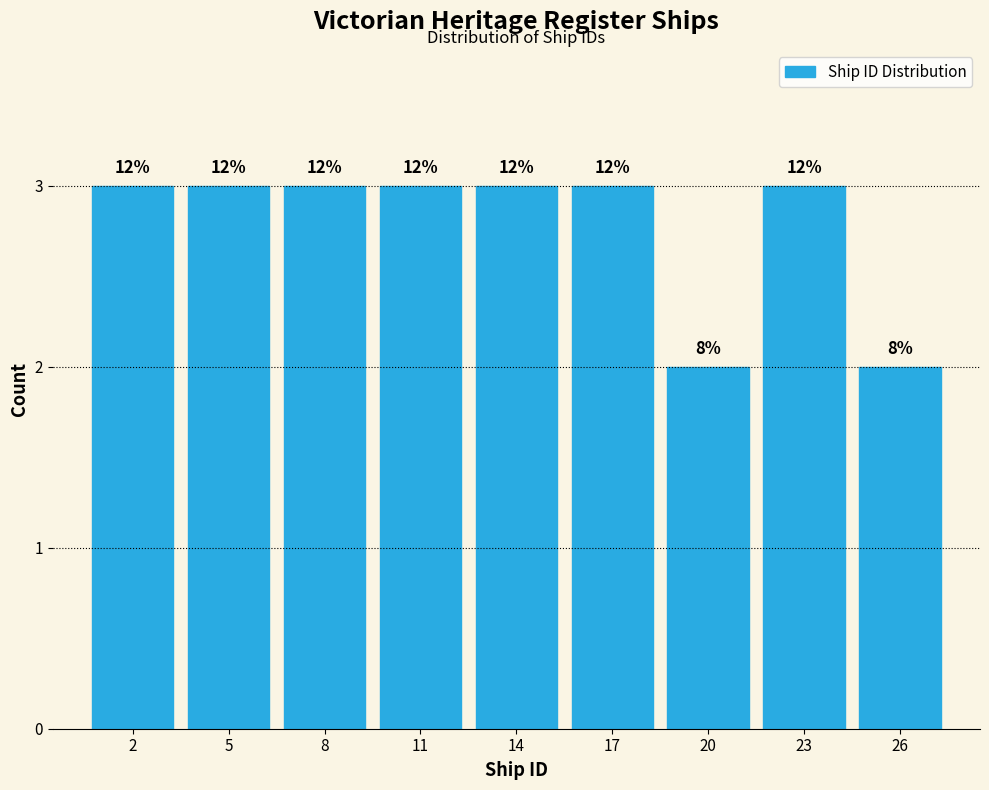

Does the chart contain any negative values?

No